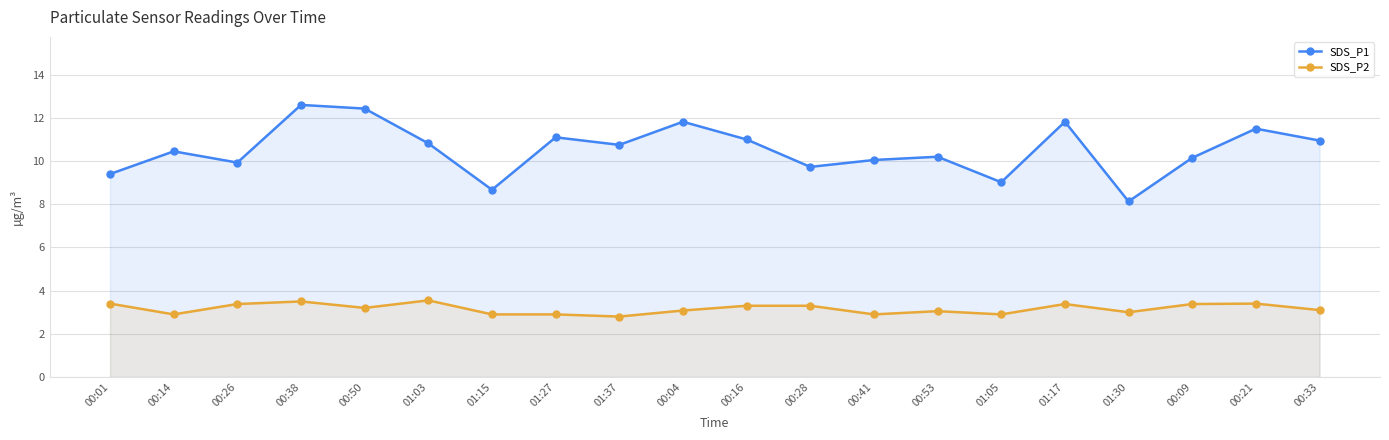

At which category does SDS_P2 reach its first local peak?

00:38